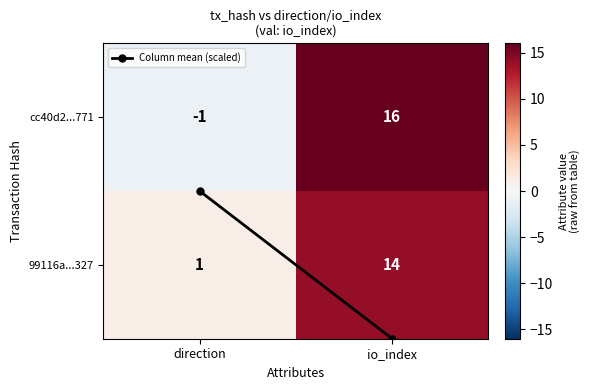

Which category has the highest value in the 99116a...327 series?

io_index